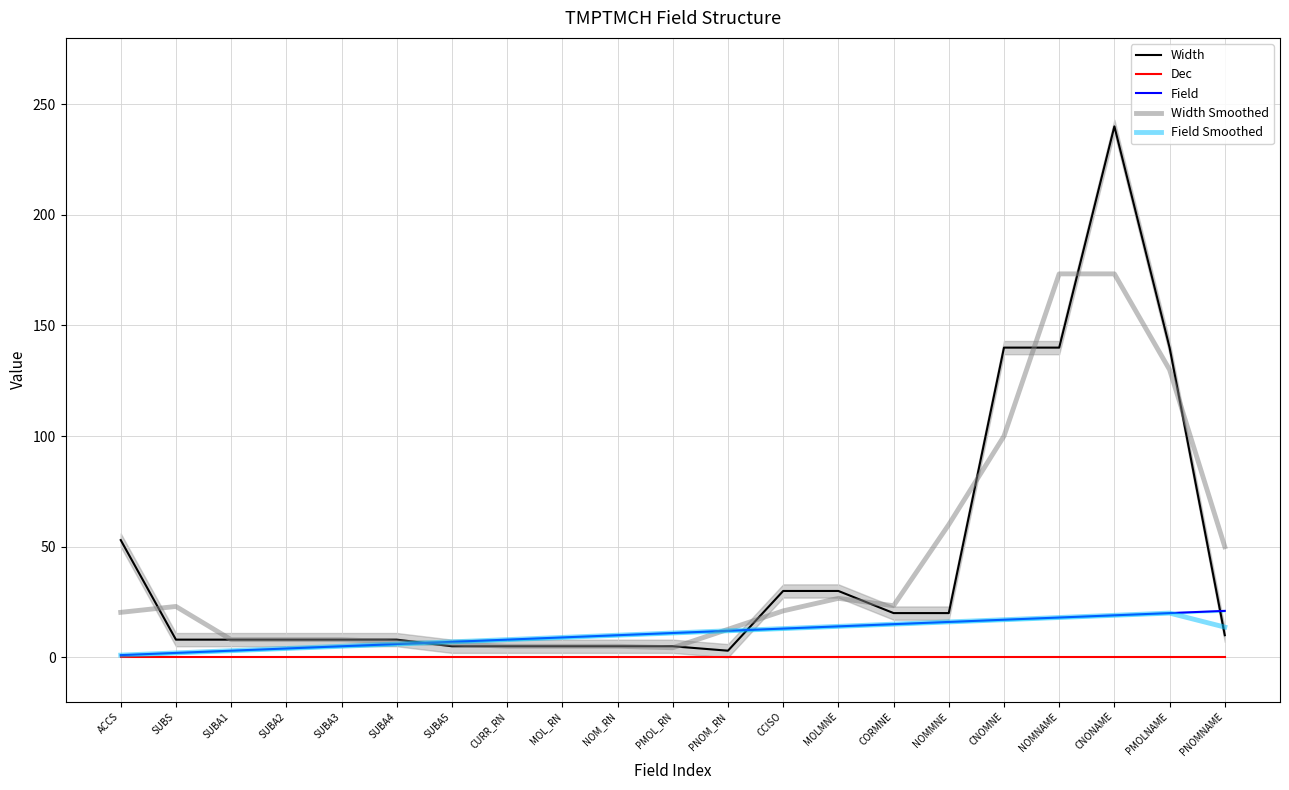

What are all the series names shown in the legend?

Width, Dec, Field, Width Smoothed, Field Smoothed